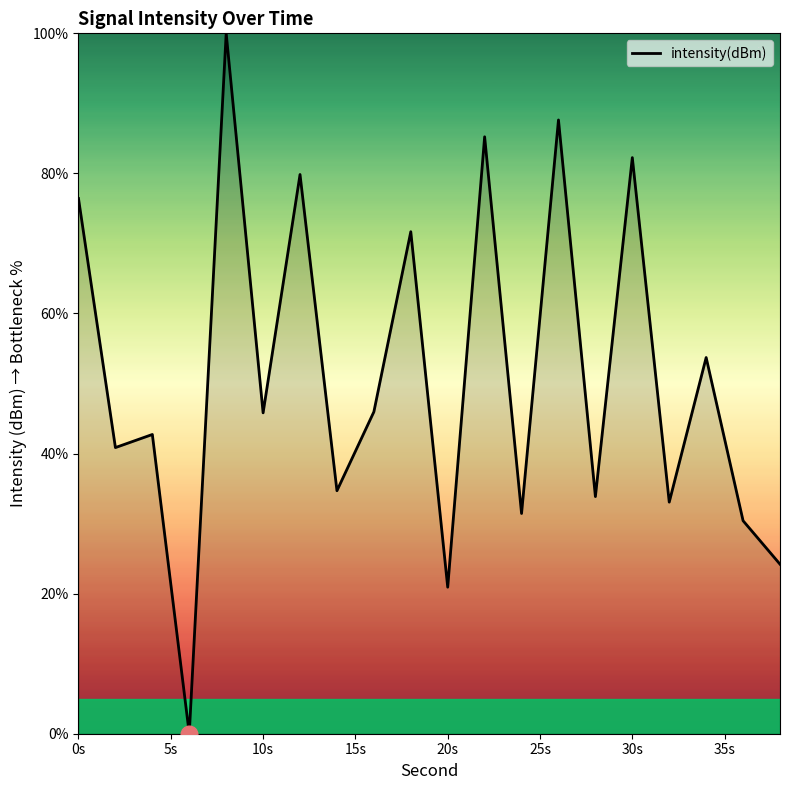

What is the difference between the maximum and minimum values?

100.0